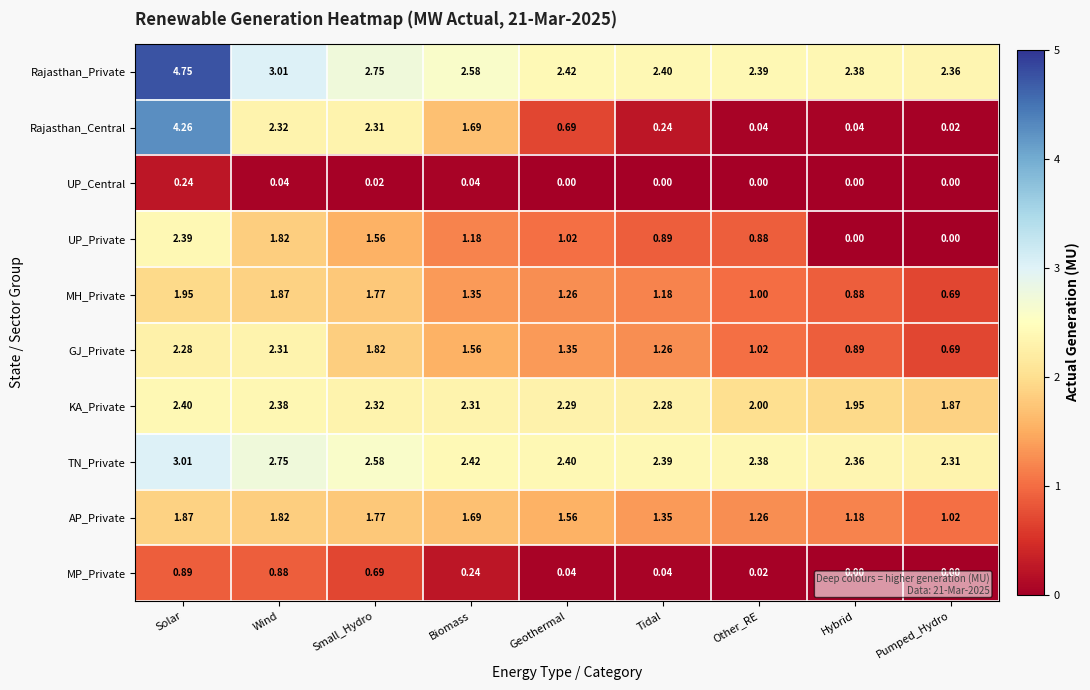

At which category is the sum across all series the highest?

Solar